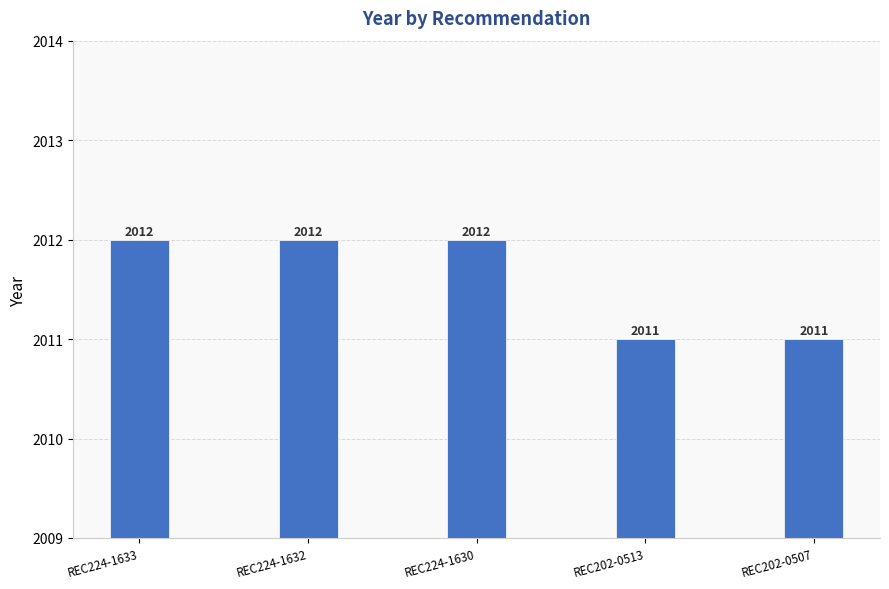

Reading left to right, transcribe all the data shown in this chart.

2012	2012	2012	2011	2011